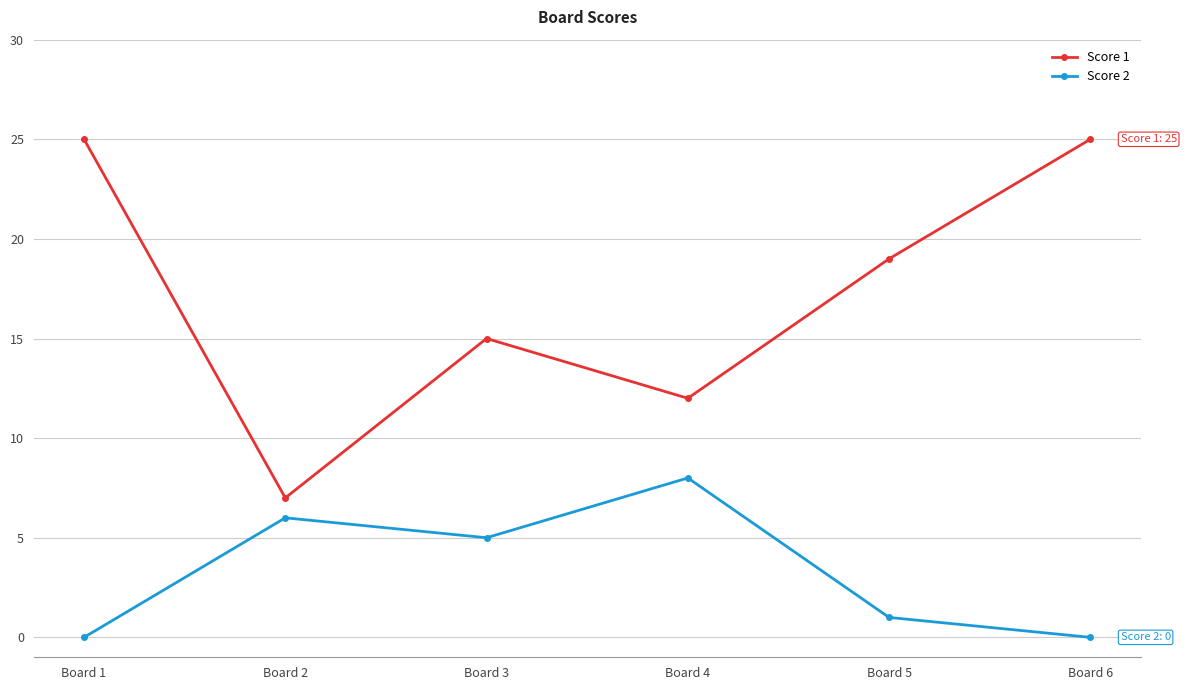

How many lines are shown in the chart?

2